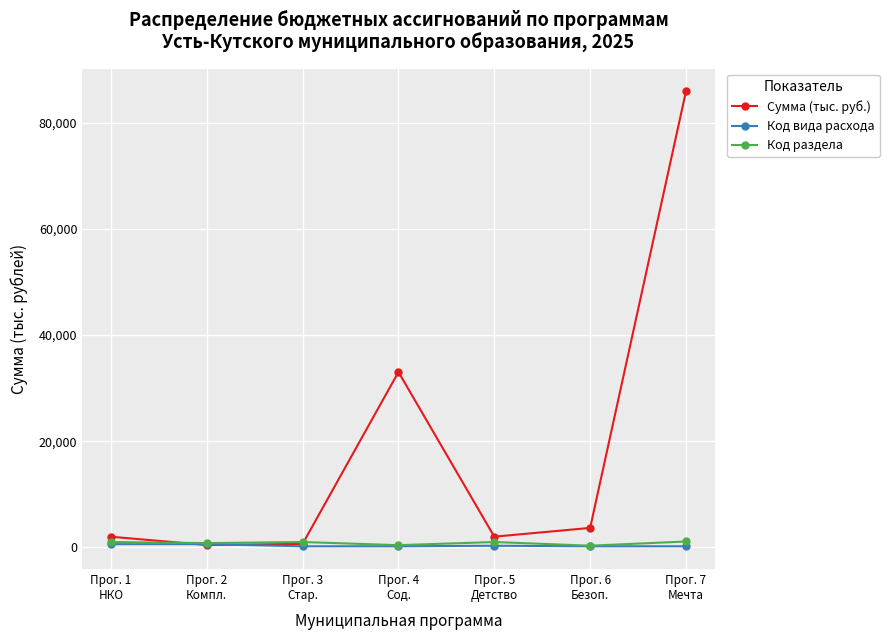

At which category is the sum across all series the highest?

Прог. 7
Мечта